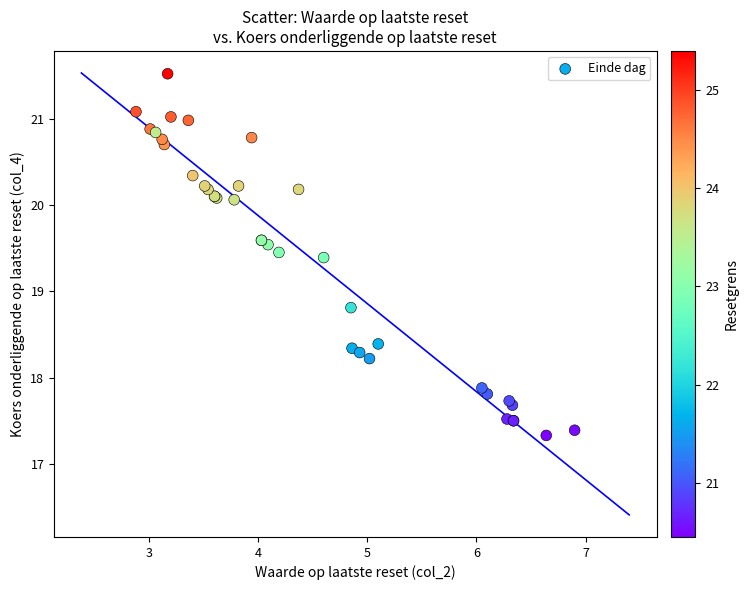

What Y value in the scatter plot is closest to 19?

18.8